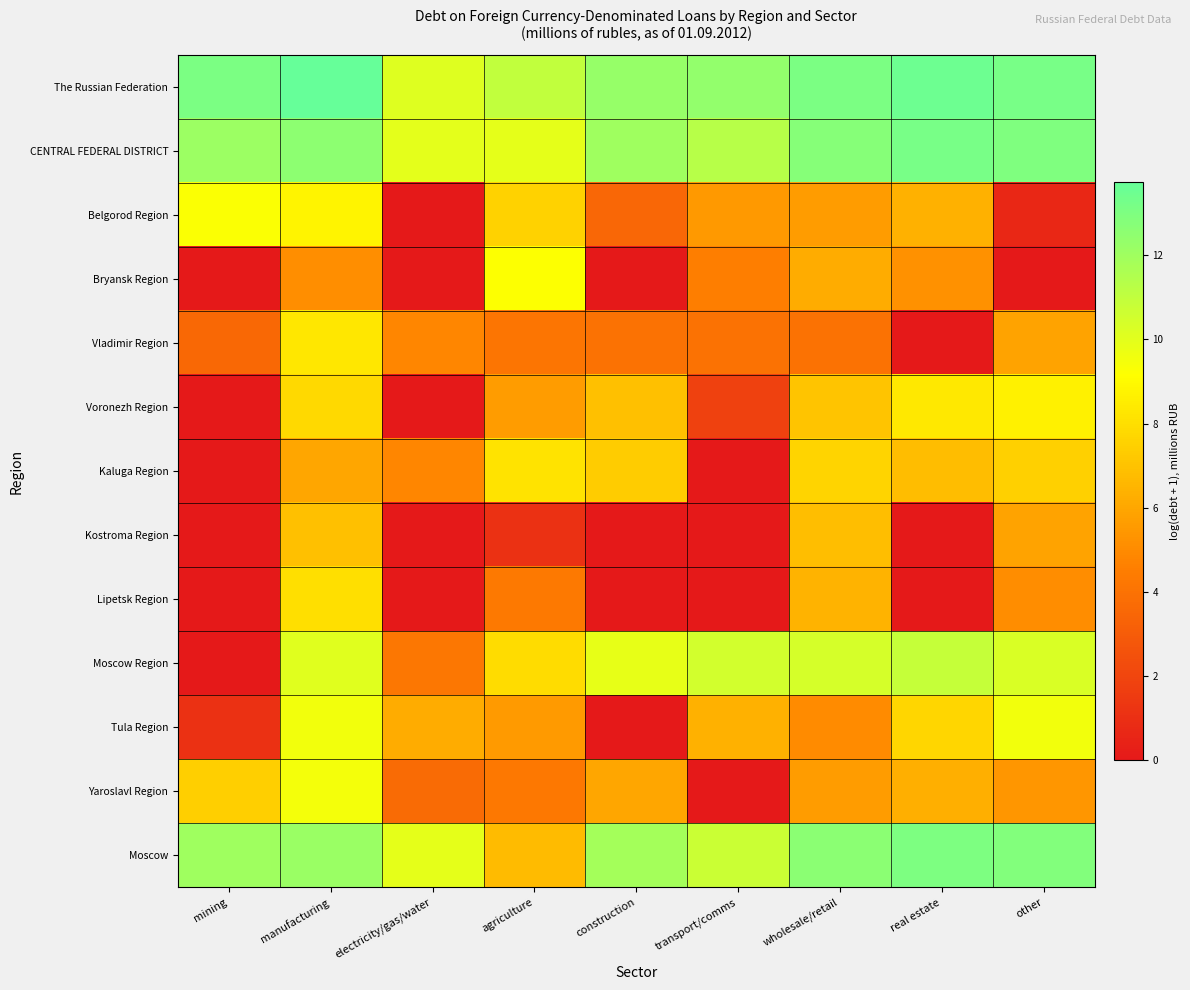

Which series changed the most between electricity/gas/water and other?

Voronezh Region